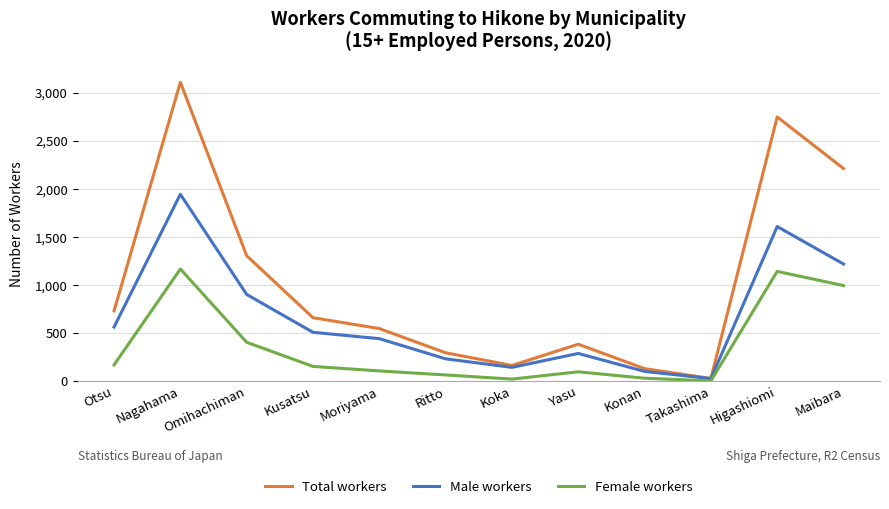

List the labels in order of Male workers value, smallest first.

Takashima, Konan, Koka, Ritto, Yasu, Moriyama, Kusatsu, Otsu, Omihachiman, Maibara, Higashiomi, Nagahama